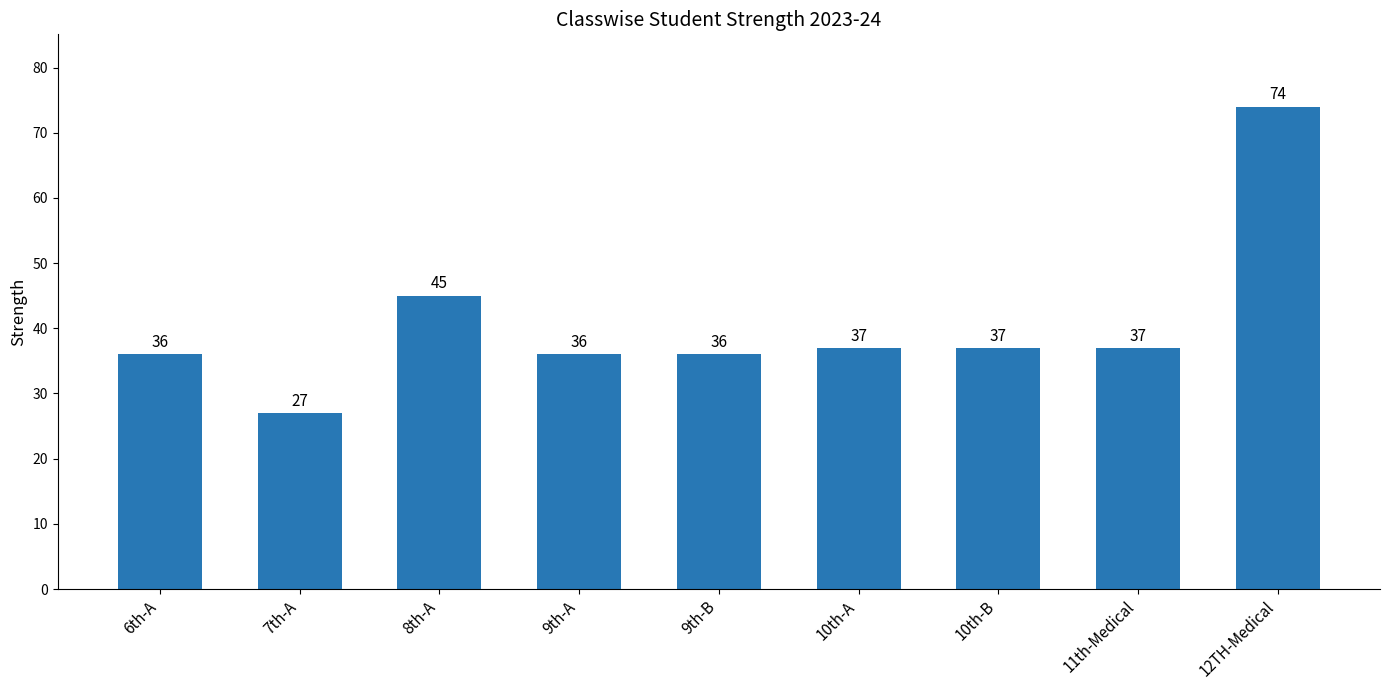

Read the value at 7th-A, to the nearest 10.

30